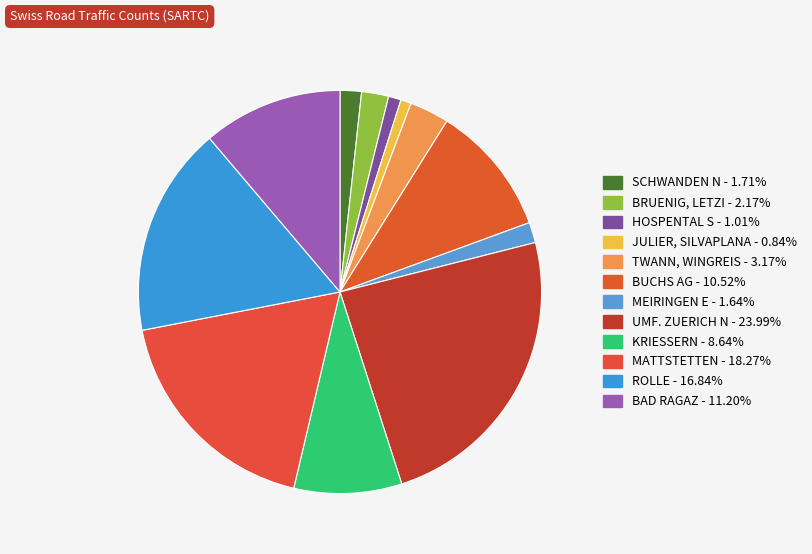

Is UMF. ZUERICH N the majority of the pie?

No